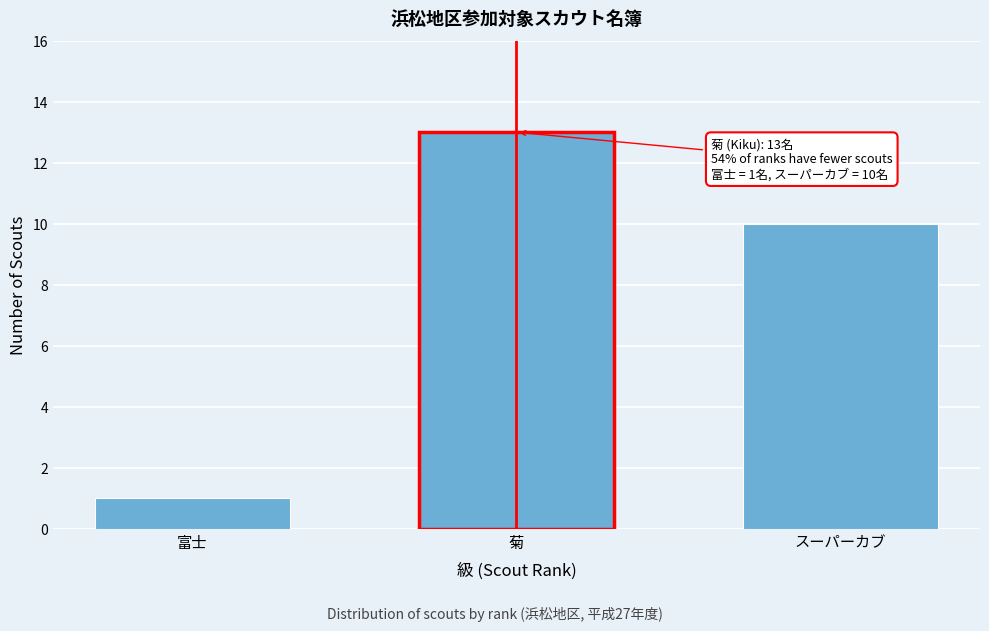

Reading left to right, extract all data points from this chart.

富士=1	菊=13	スーパーカブ=10